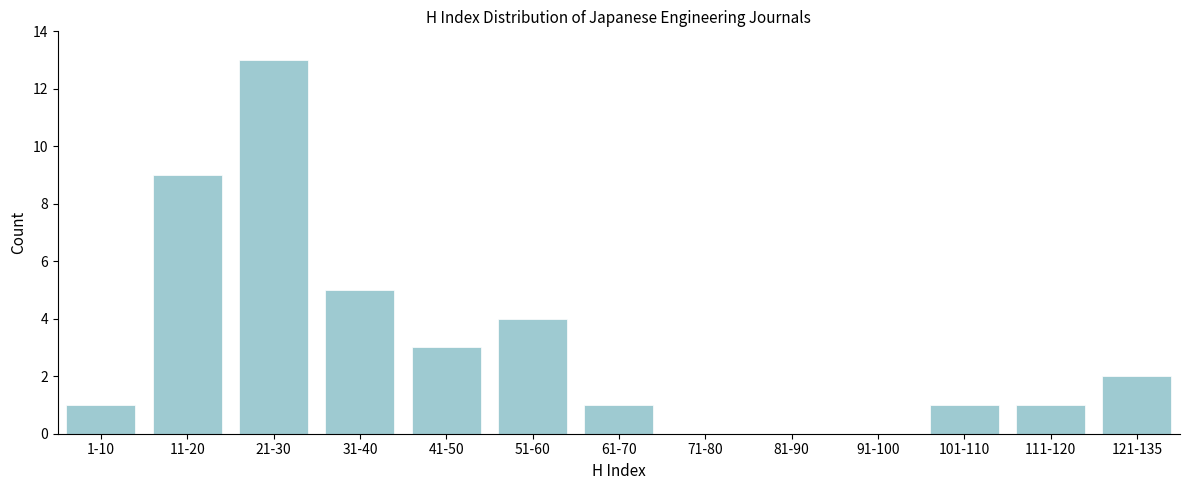

Reading left to right, what are all the values shown in this chart?

1-10=1	11-20=9	21-30=13	31-40=5	41-50=3	51-60=4	61-70=1	71-80=0	81-90=0	91-100=0	101-110=1	111-120=1	121-135=2